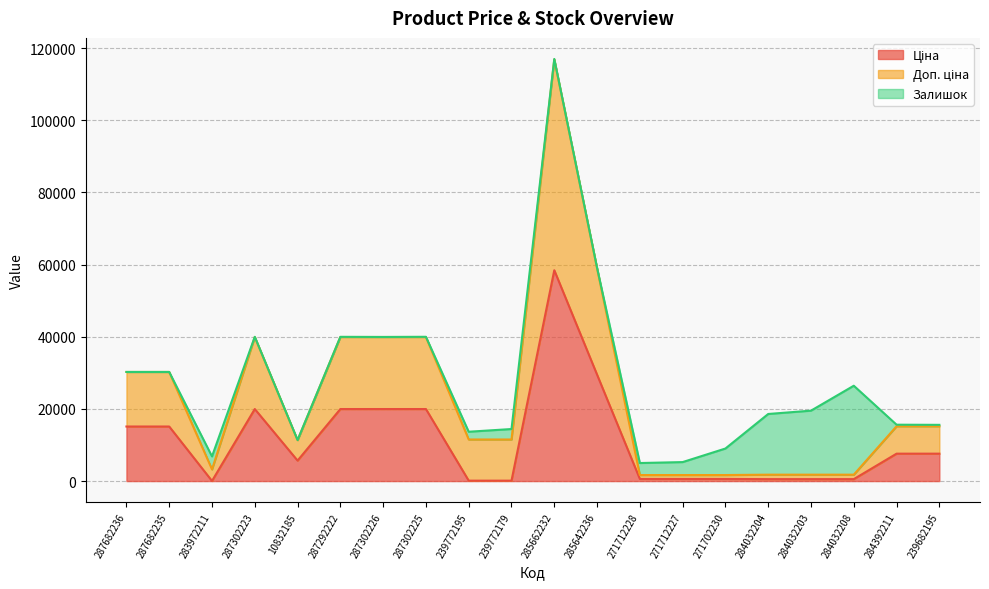

At which category is the sum across all series the highest?

285662232